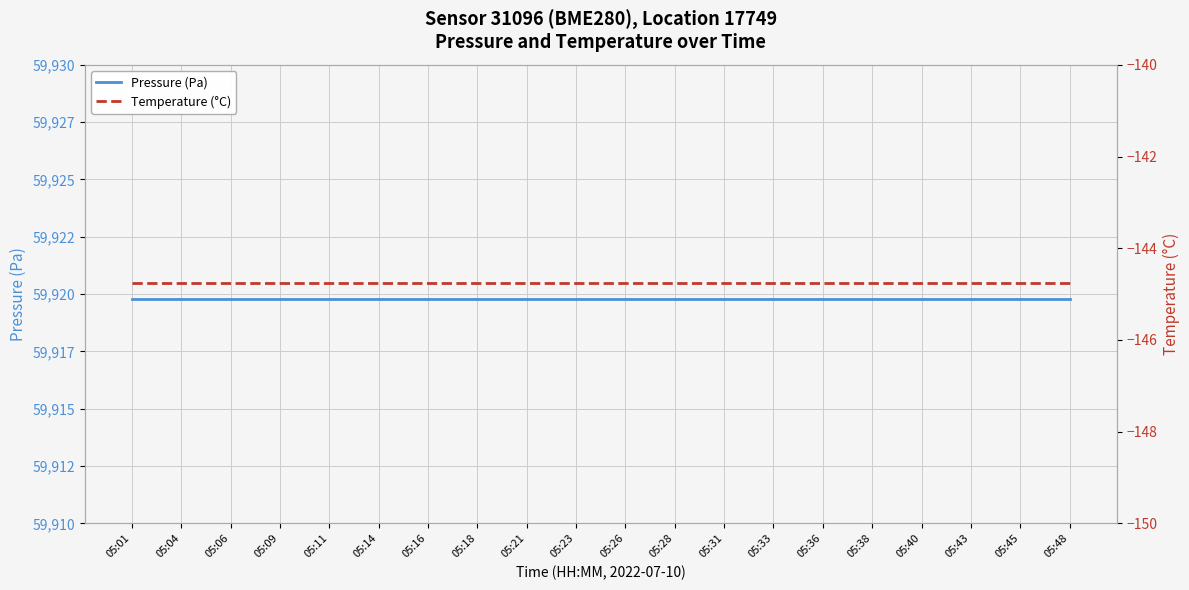

At how many categories does at least one series exceed 59043?

20